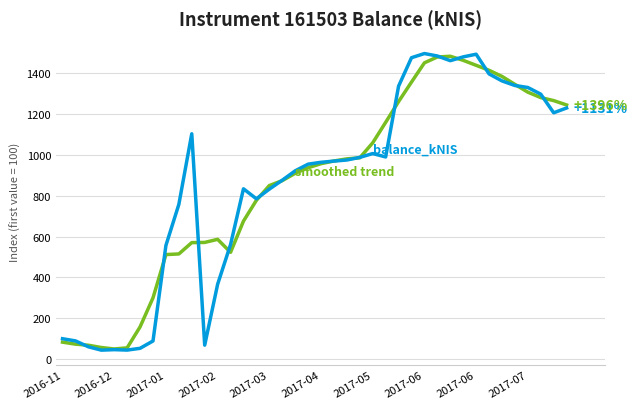

What is the minimum value shown in the chart?

44.0